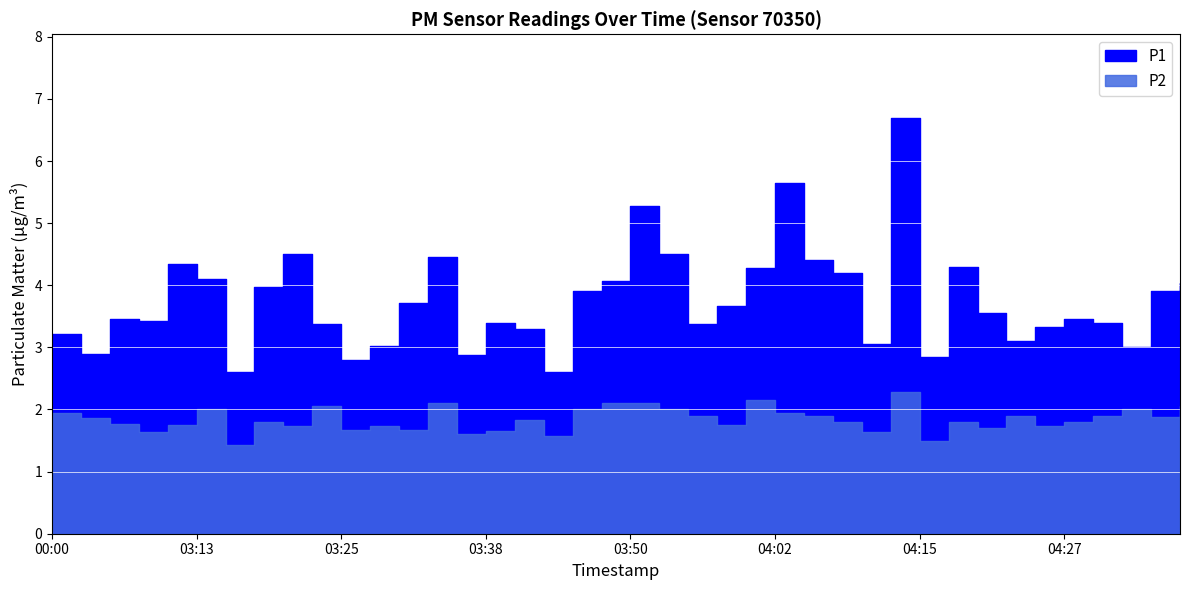

What is the difference between the maximum and minimum values in the P1 series?

4.1